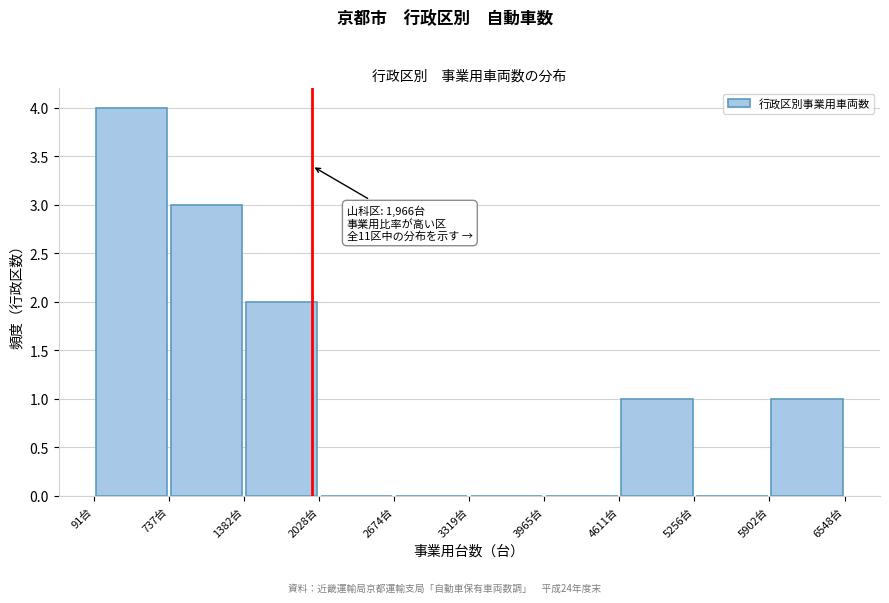

Over which range of the x-axis is the bar tallest?

100 to 700